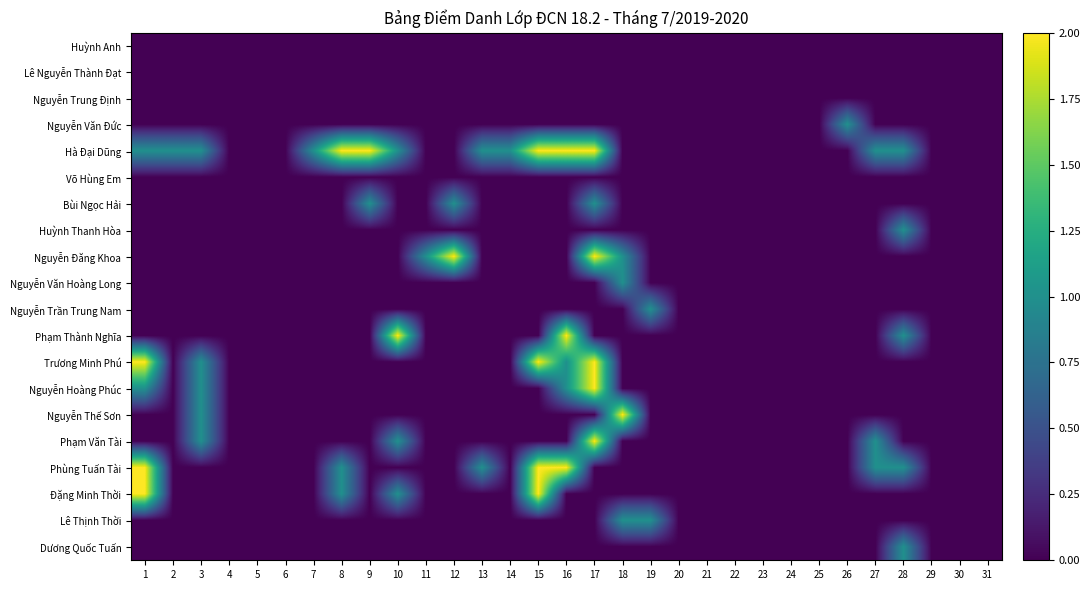

Which label corresponds to the largest value in the chart?

8